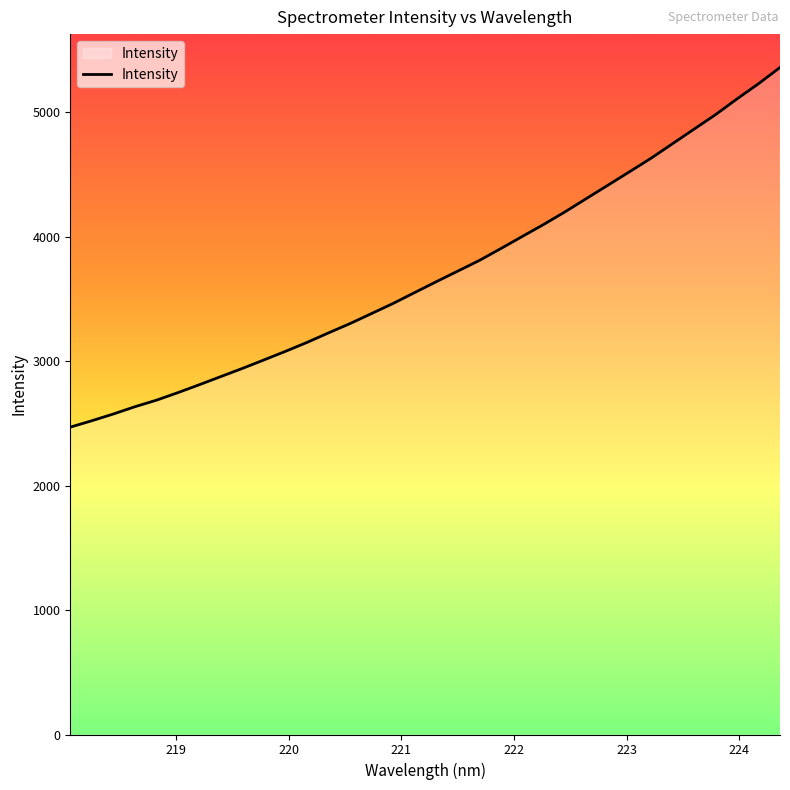

What is the greatest value displayed?

5358.6